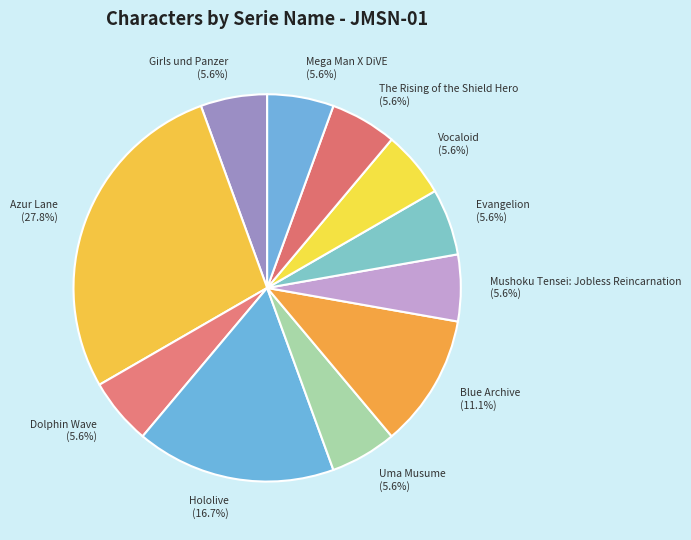

How many segments does this pie chart have?

11